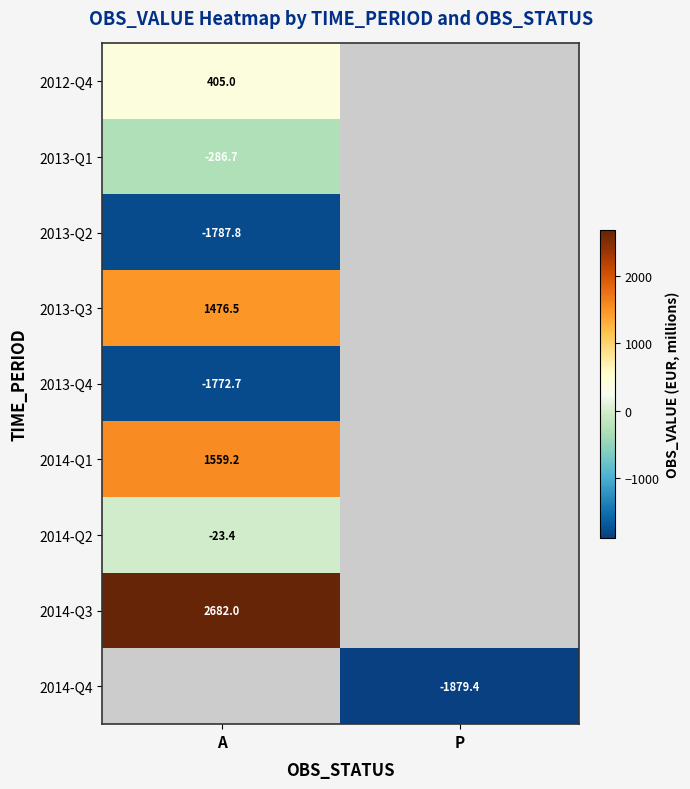

At how many categories does at least one series exceed 2133?

1